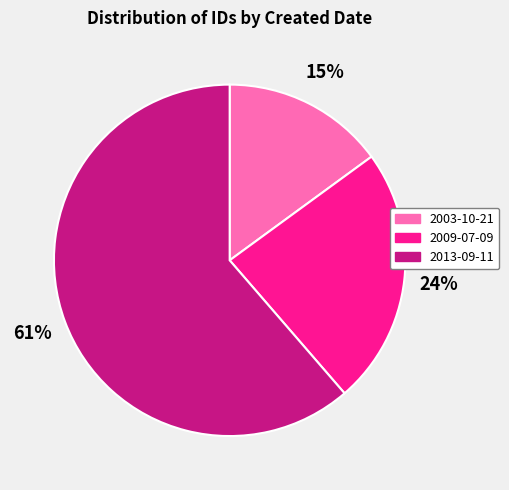

How many segments does this pie chart have?

3